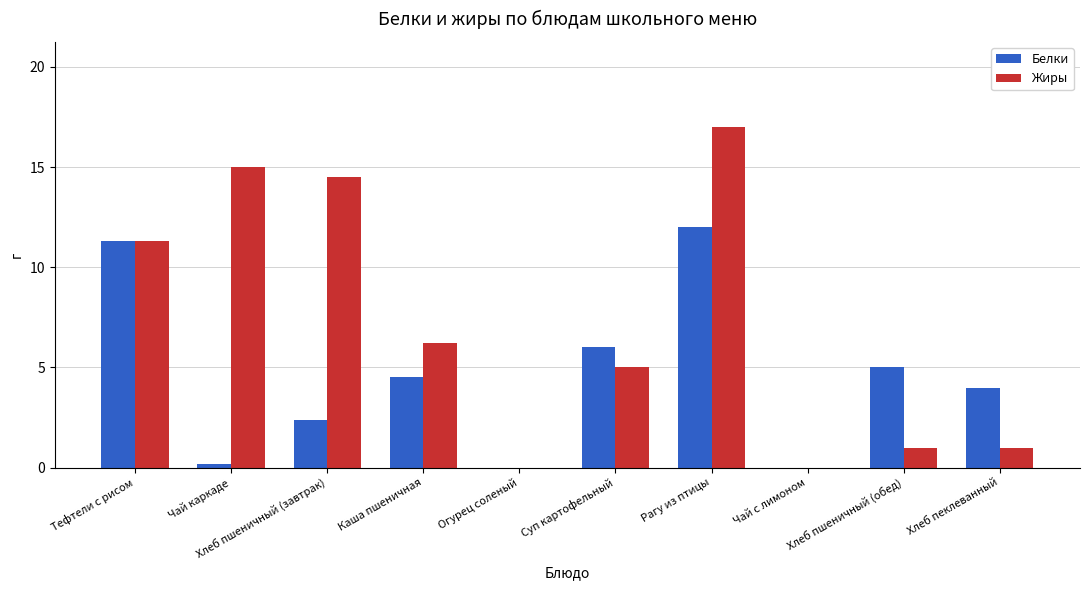

At which category does the chart reach its peak across all series?

Рагу из птицы